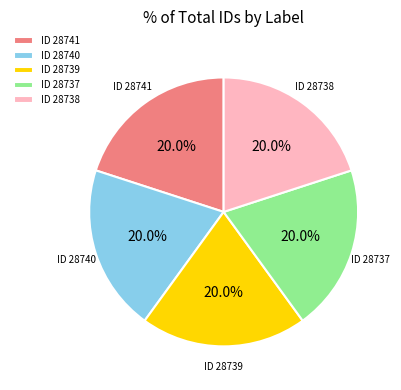

Is the sum of ID 28740 and ID 28741 greater than half?

No